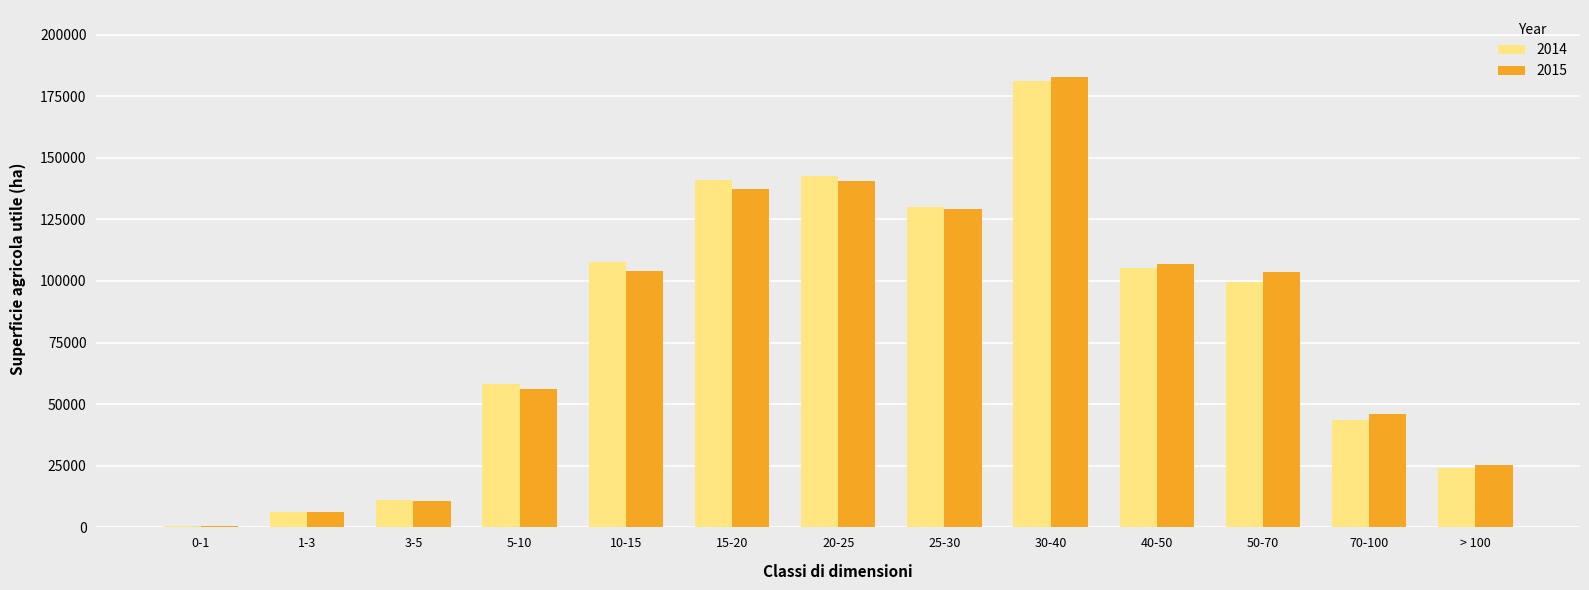

List the labels in order of 2014 value, smallest first.

0-1, 1-3, 3-5, > 100, 70-100, 5-10, 50-70, 40-50, 10-15, 25-30, 15-20, 20-25, 30-40